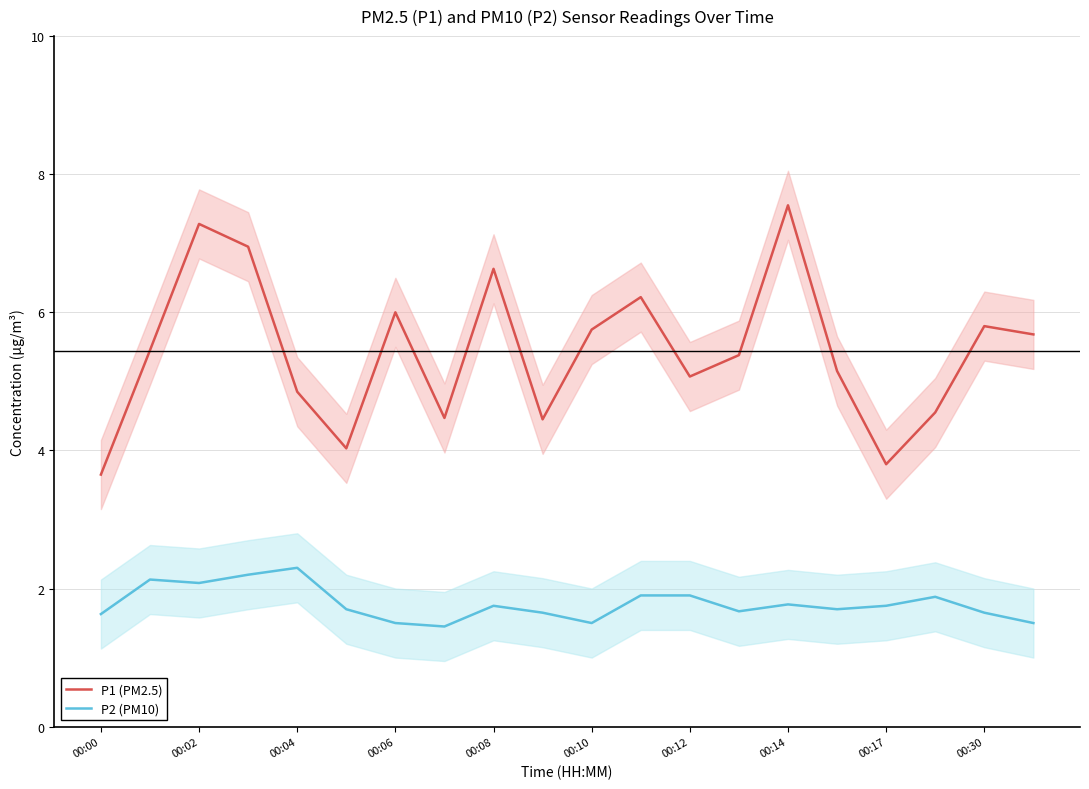

What is the value of the P2 (PM10) point at the 15th from the left?

1.8